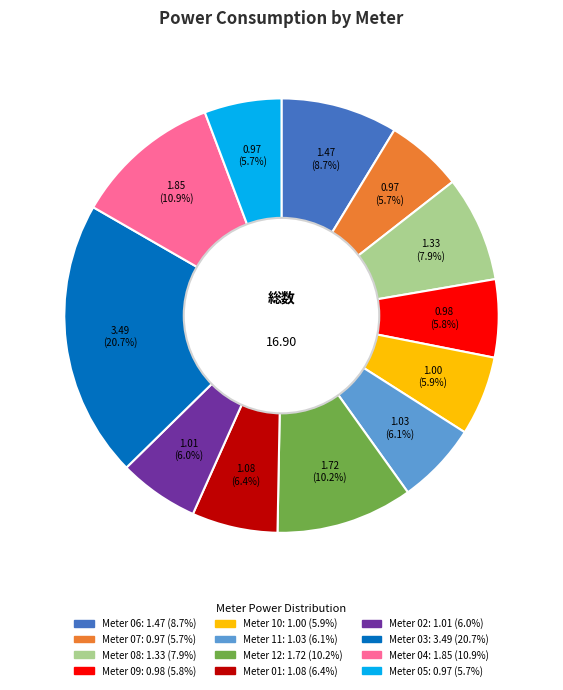

Does any single category account for the majority?

No